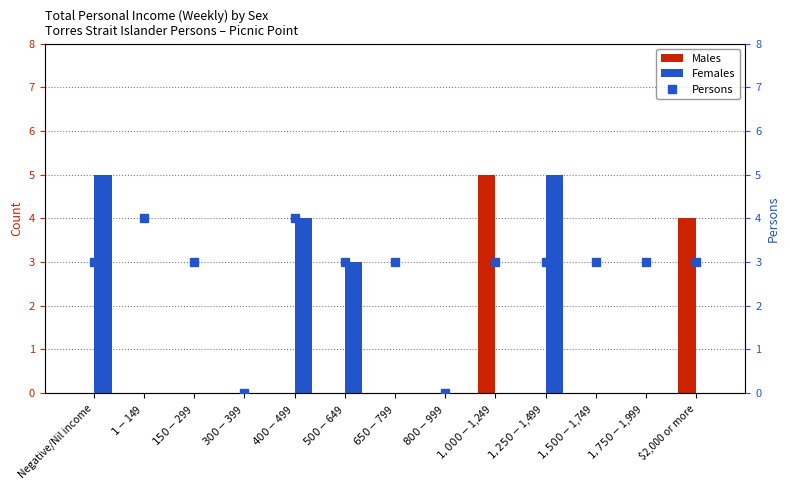

At which label is Persons closest to 2?

Negative/Nil income